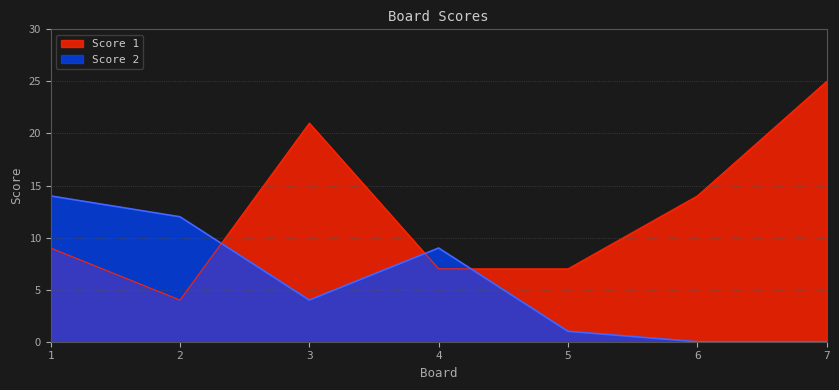

How many data points in Score 1 are above 9?

3